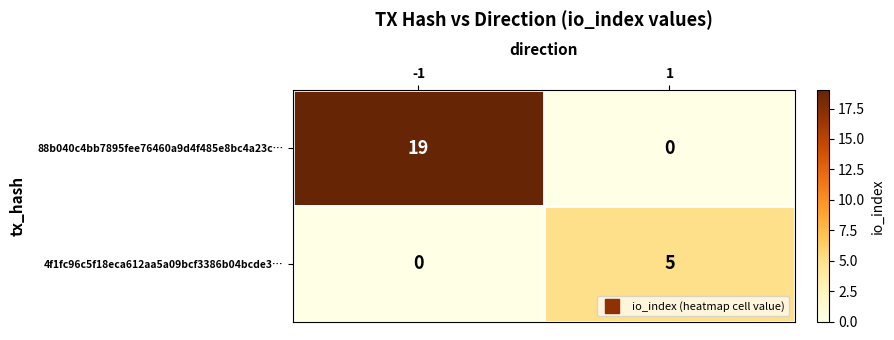

What is the sum of the 4f1fc96c5f18eca612aa5a09bcf3386b04bcde3… values at 1 and -1?

5